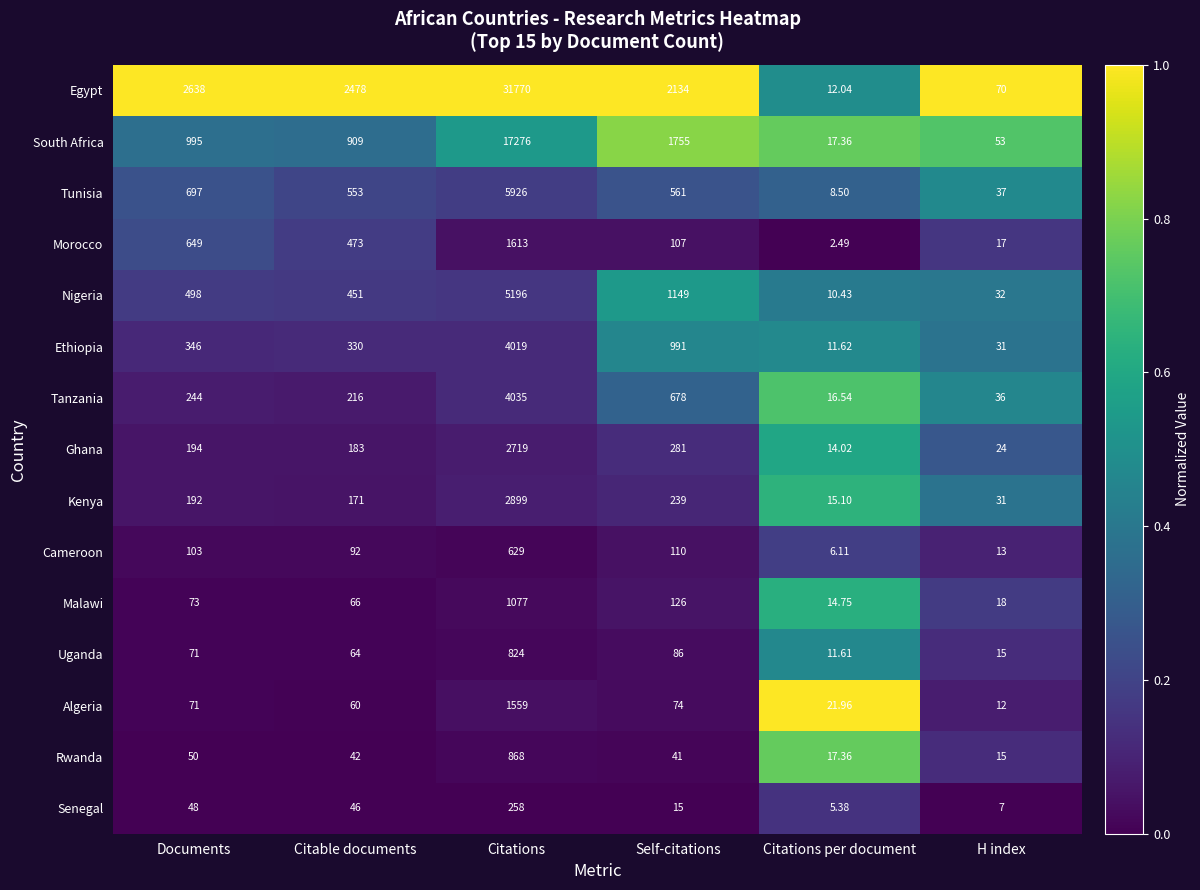

At which category is the sum across all series the highest?

Citations